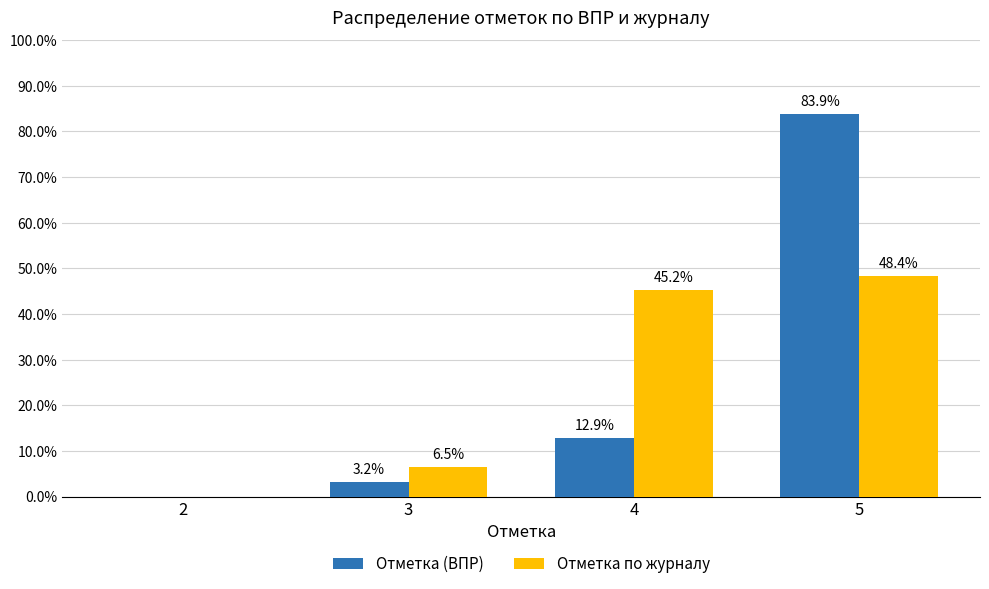

How many distinct data groups are displayed?

2